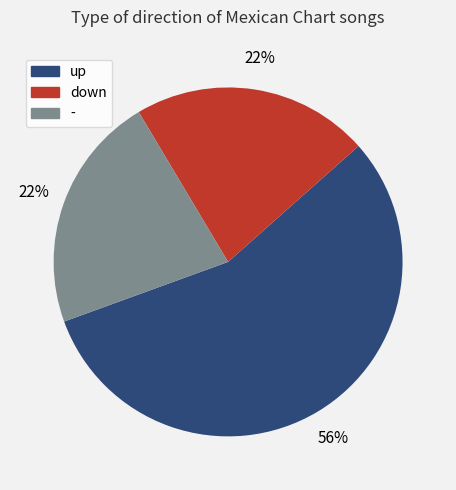

To the nearest percent, what is the average slice percentage?

33%